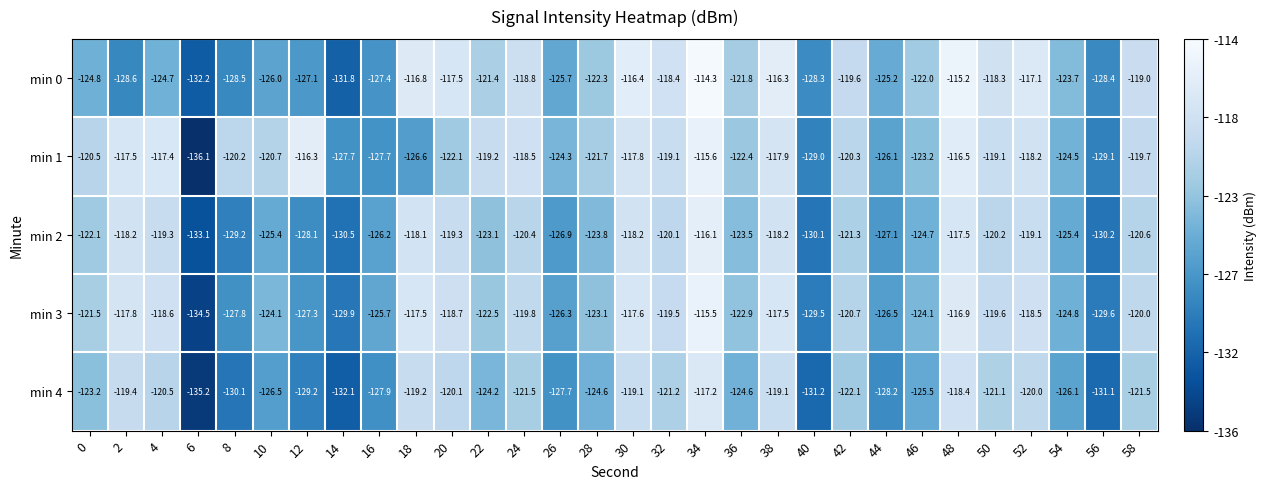

How many series are shown in this chart?

5